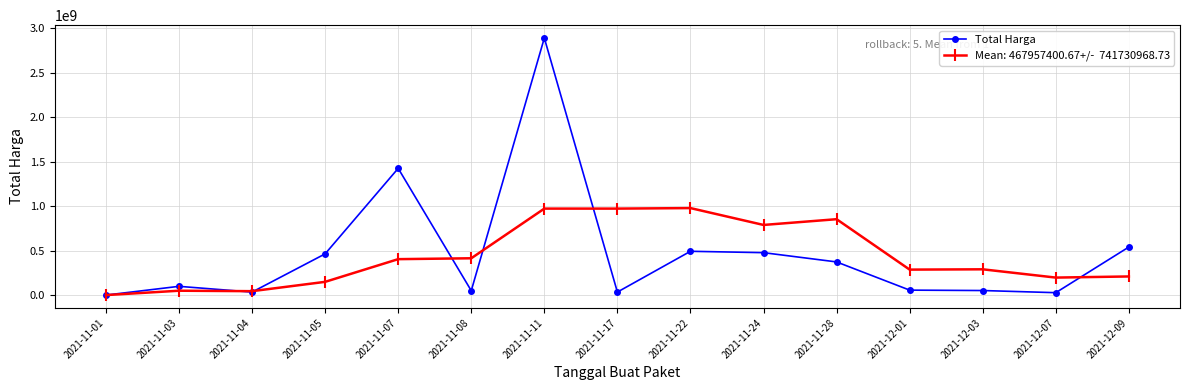

What is the total value across all series at 2021-11-05?

613279167.5